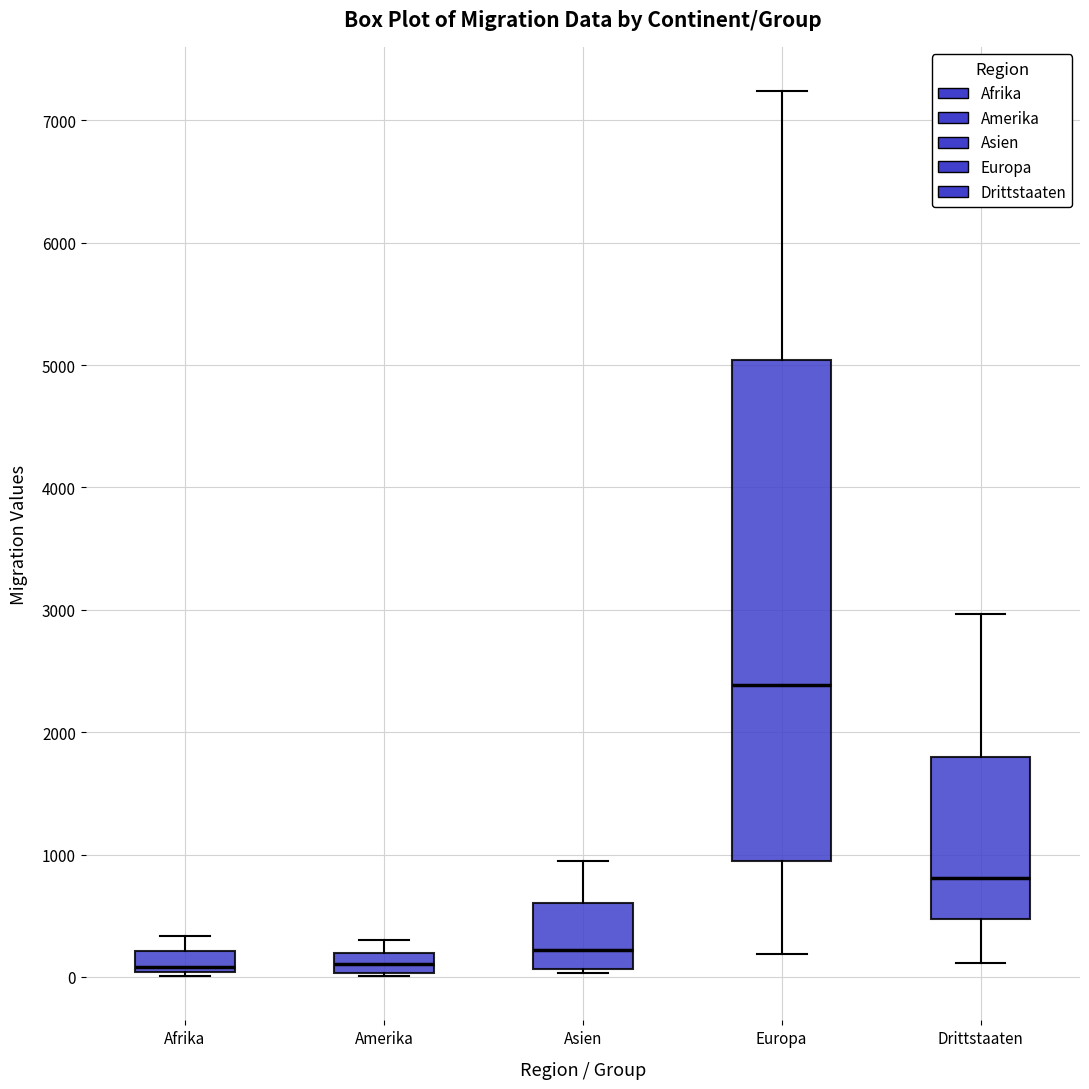

Reading left to right, transcribe this box plot: for each box, give where its median line is, the range the box spans, and where its two whiskers end, as read against the y-axis. The values are not printed on the chart, so give them approximately, as read against the axis.

Afrika: median 100, box 0 to 200, whiskers 0 (just below the box's lower edge) to 300
Amerika: median 100, box 0 to 200, whiskers 0 to 300
Asien: median 200, box 100 to 600, whiskers 0 to 1000
Europa: median 2400, box 1000 to 5000, whiskers 200 to 7200
Drittstaaten: median 800, box 500 to 1800, whiskers 100 to 3000